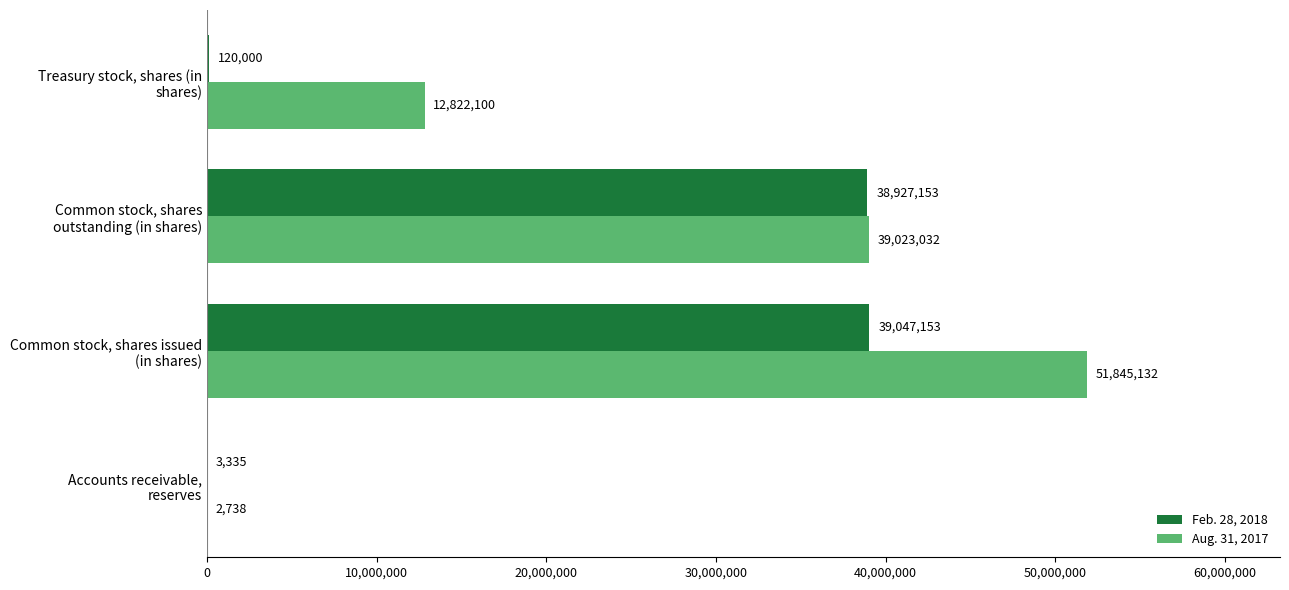

What is the sum of all Aug. 31, 2017 values?

103693002